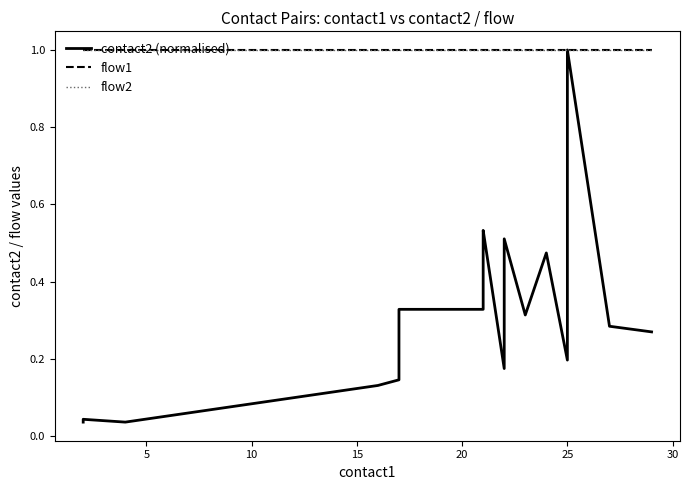

Which series has the widest spread of values?

contact2 (normalised)